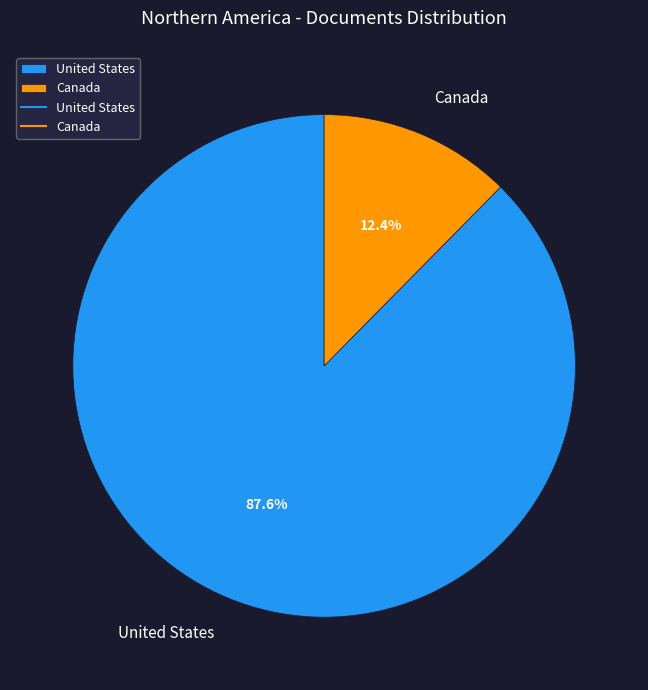

What percentage is the Canada slice, to the nearest percent?

12%